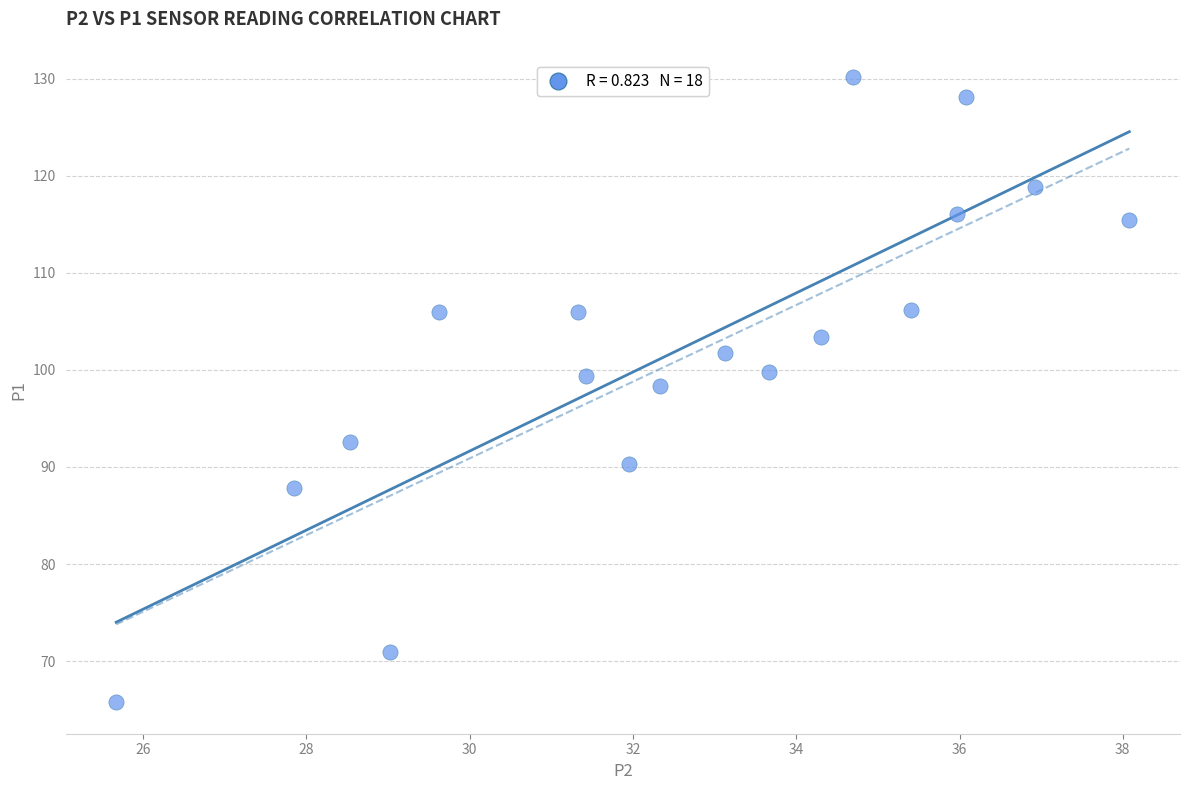

What Y value in the scatter plot is closest to 97?

98.3